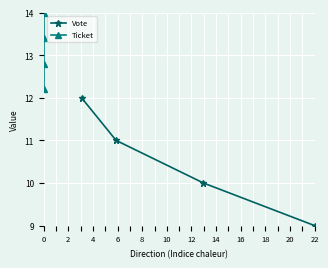

True or false: Ticket and Vote cross at least once.

False